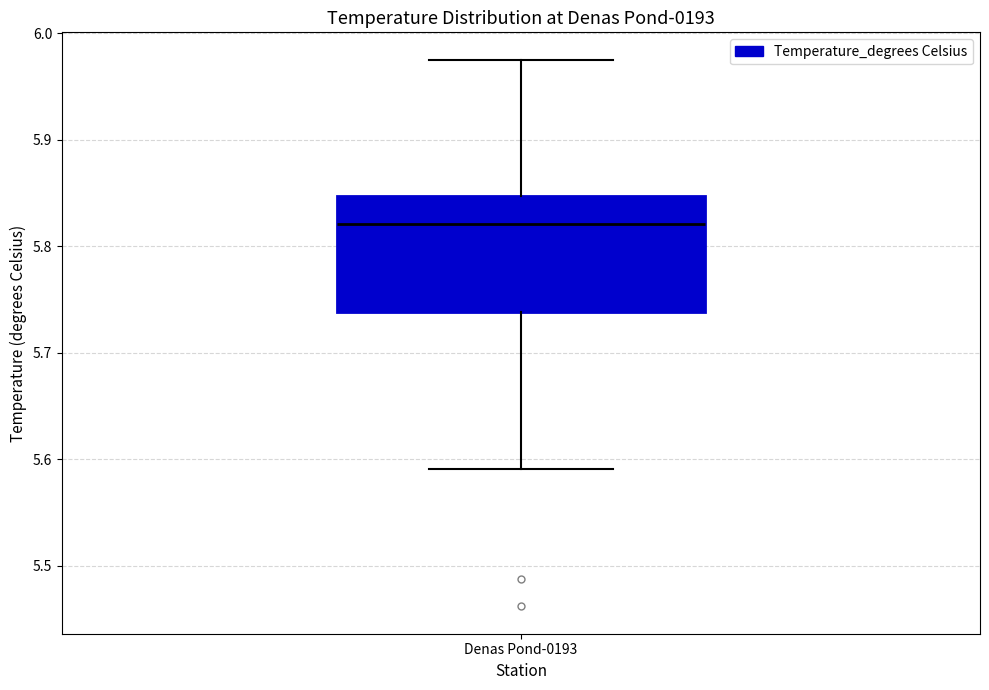

Where is the lower edge of the box for Denas Pond-0193 on the y-axis? The values are not printed on the chart, so give them approximately, as read against the axis.

5.74